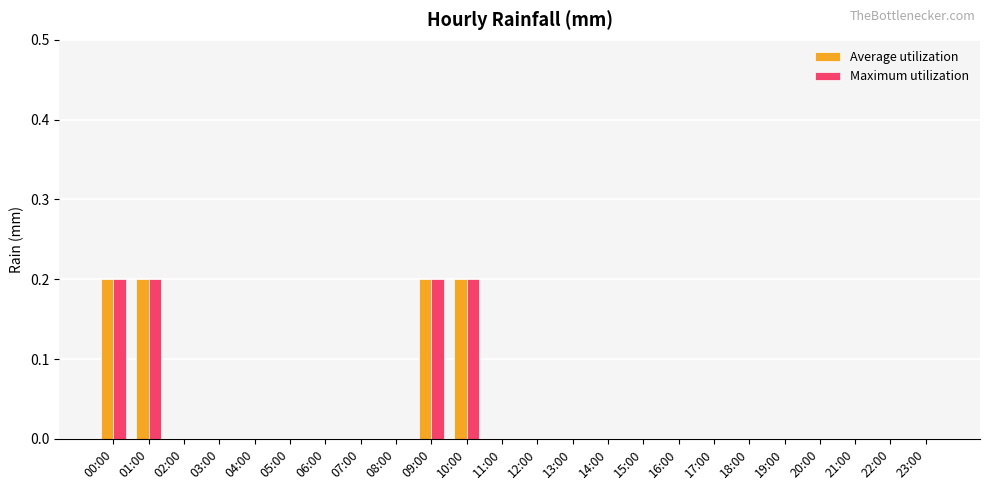

What is the total value across all series at 00:00?

0.4